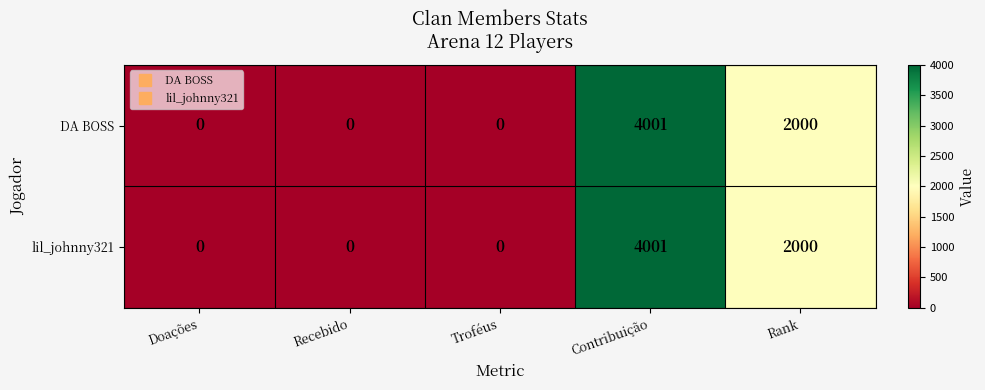

Is it true that lil_johnny321 equals 0 at Doações?

True